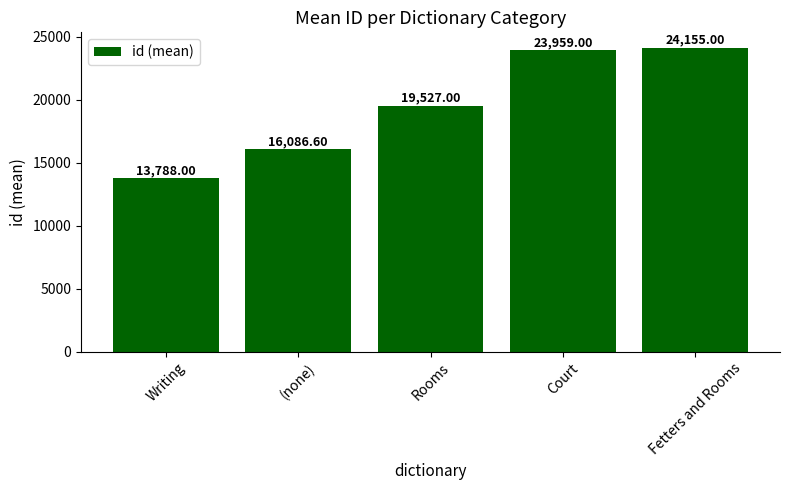

What is the sum of all values?

97515.6